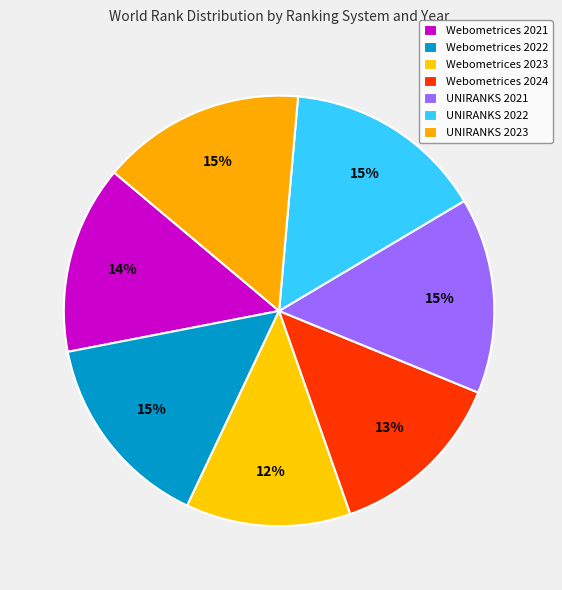

How many slices are in this pie chart?

7